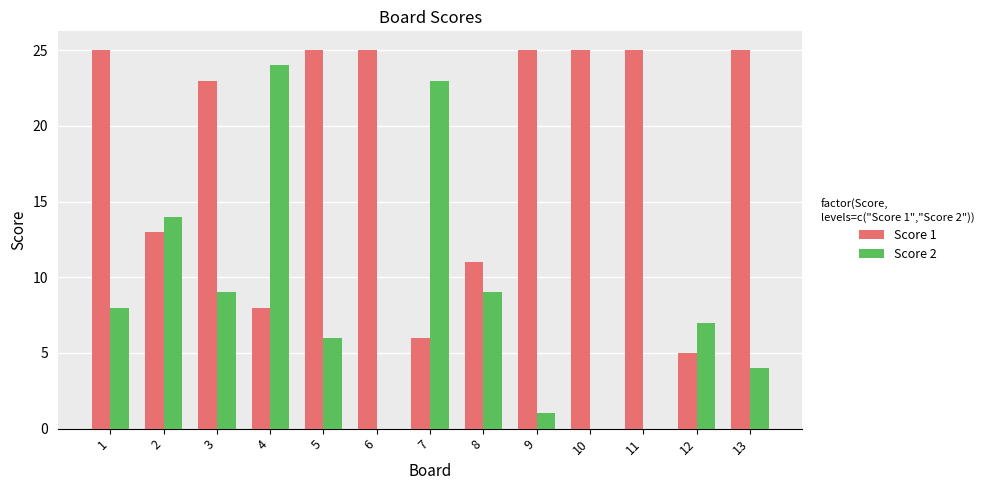

What is the average value of the Score 1 series?

19